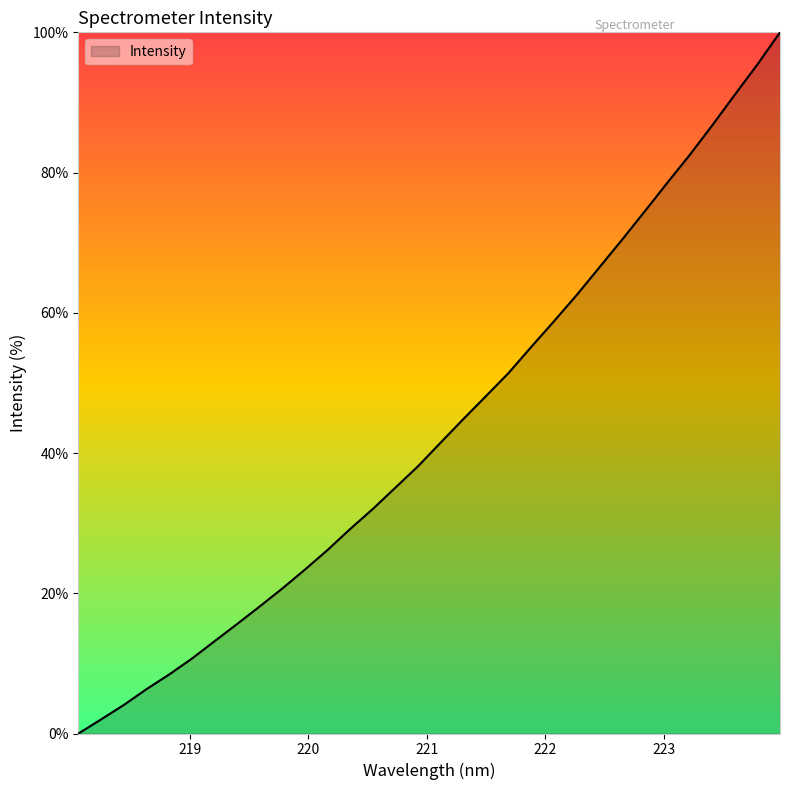

What is the maximum value shown in the chart?

100.0